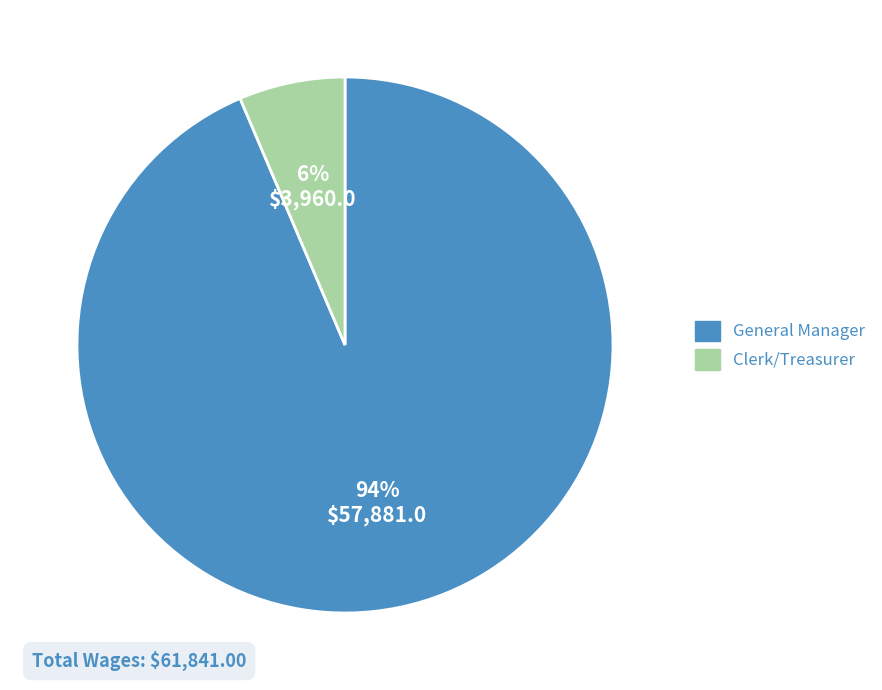

Between Clerk/Treasurer and General Manager, which is larger?

General Manager